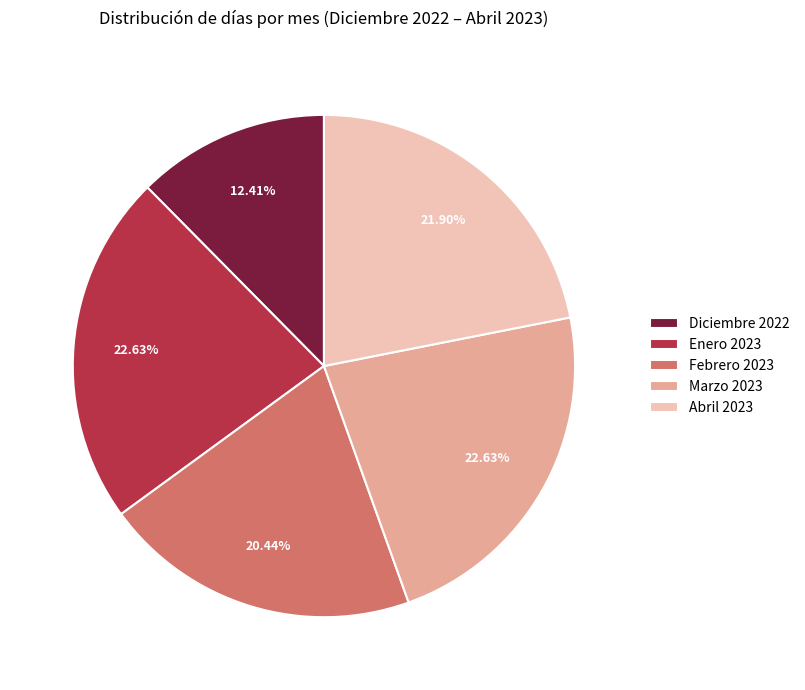

The Febrero 2023 slice represents 9% of the pie. True or false?

False